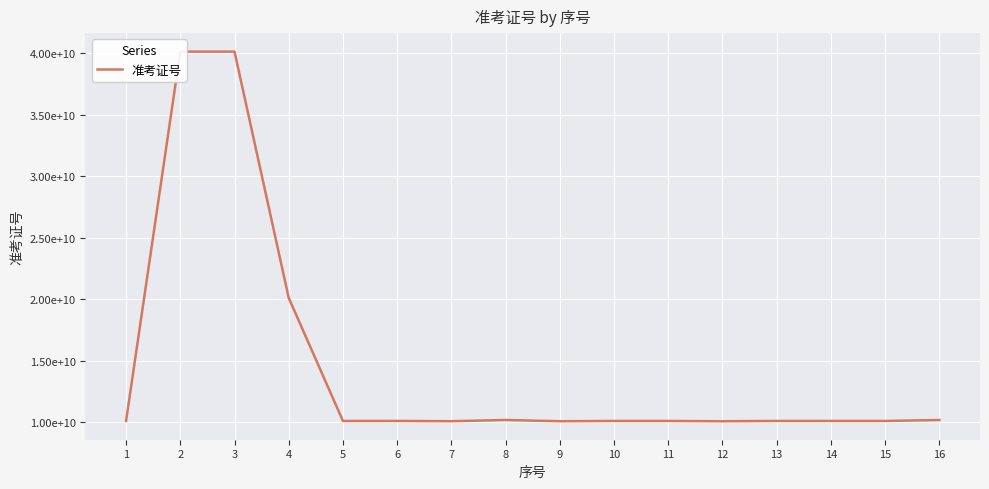

What is the average value?

14503981158